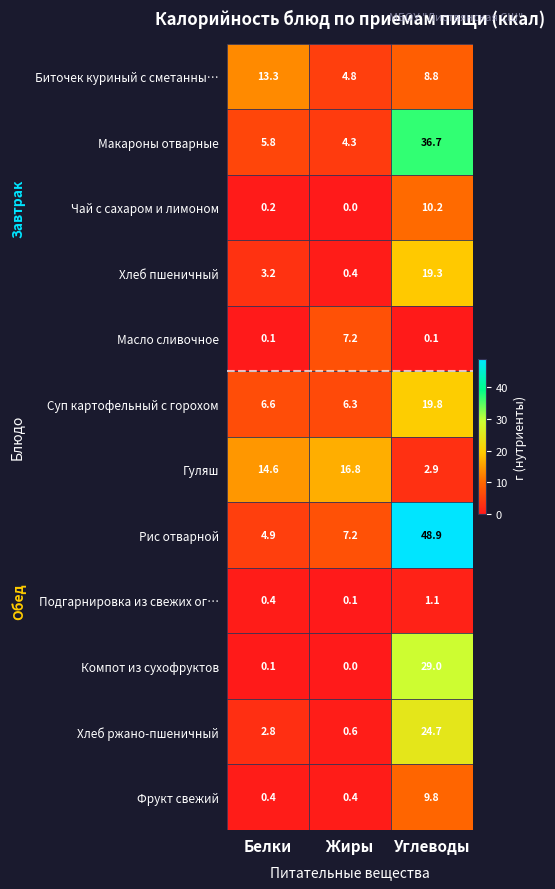

What is the difference between the maximum and second lowest values in the Подгарнировка из свежих ог… series?

0.7